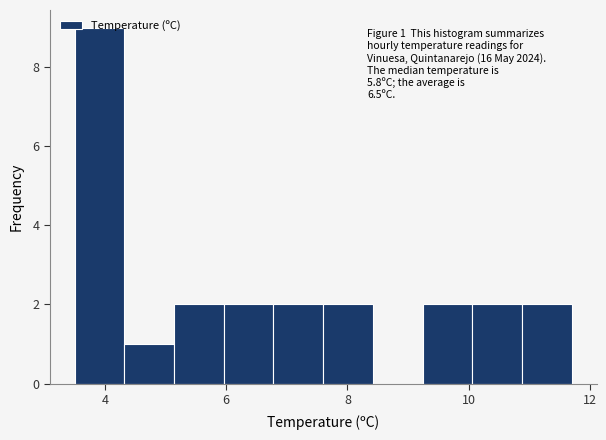

Over which range of the x-axis is the bar tallest?

3.50 to 4.32